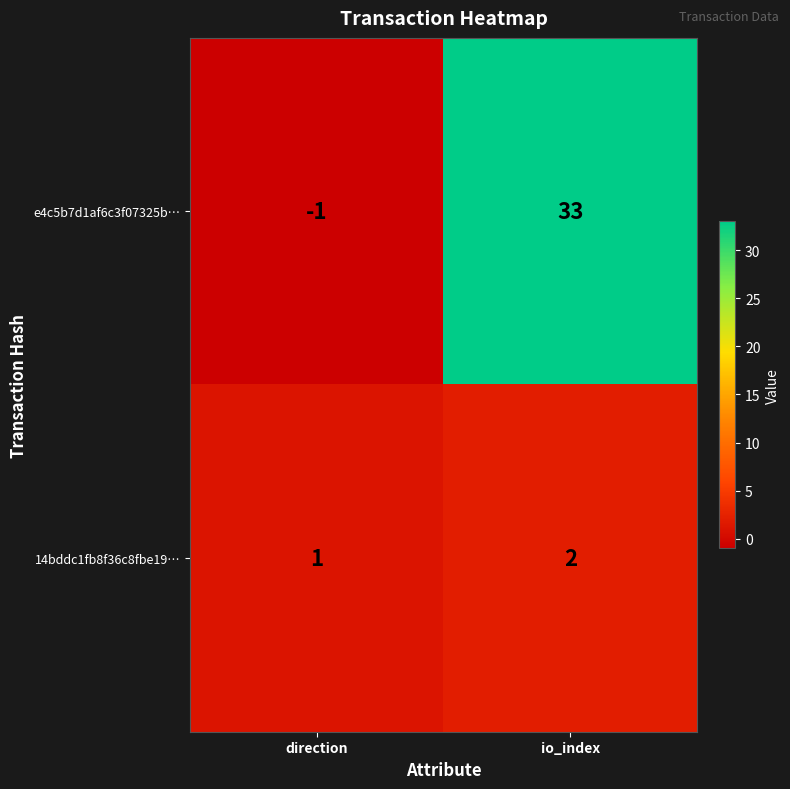

The e4c5b7d1af6c3f07325b… series shows -1 at direction. True or false?

True